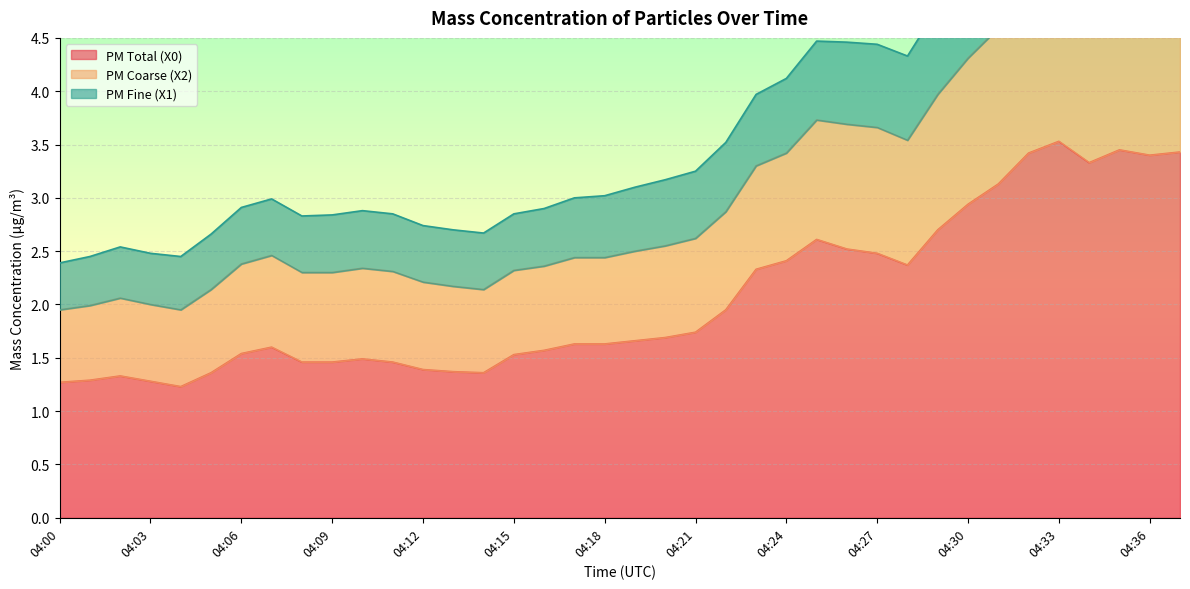

What is the total value across all series at 04:33?

14.7